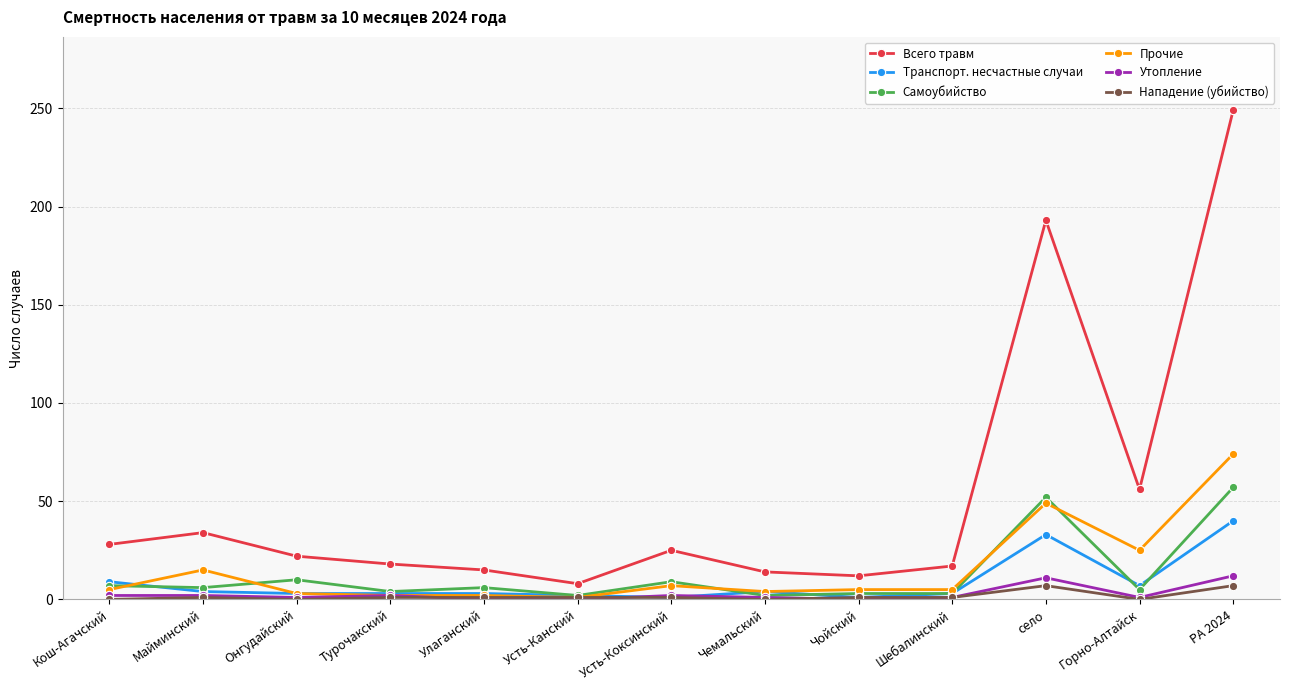

True or false: Транспорт. несчастные случаи and Всего травм intersect in this chart.

False